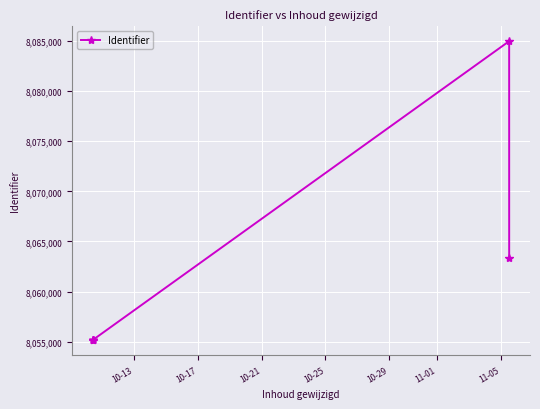

What is the difference between the maximum and minimum values?

29829